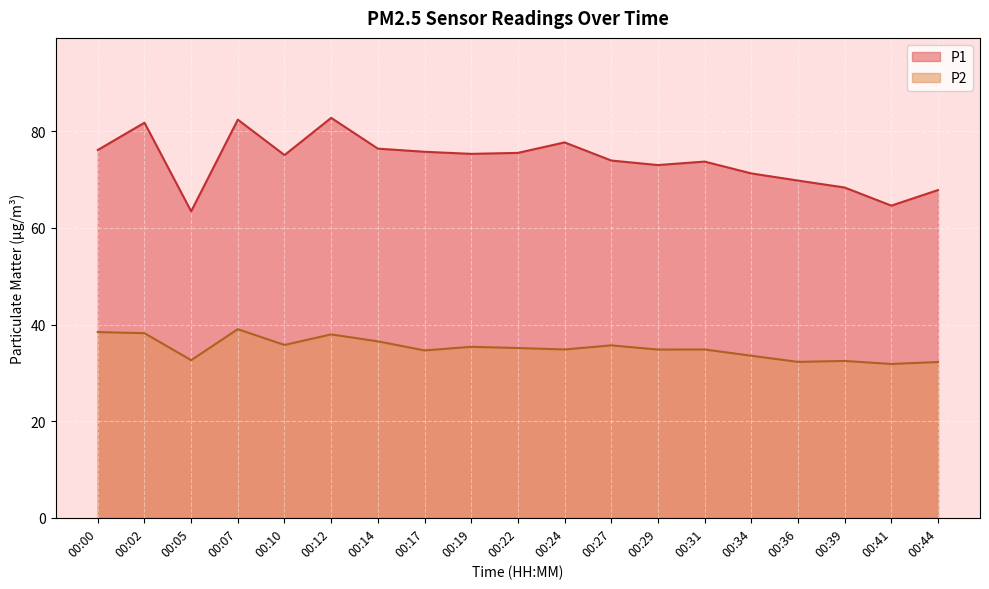

How many lines are shown in the chart?

2